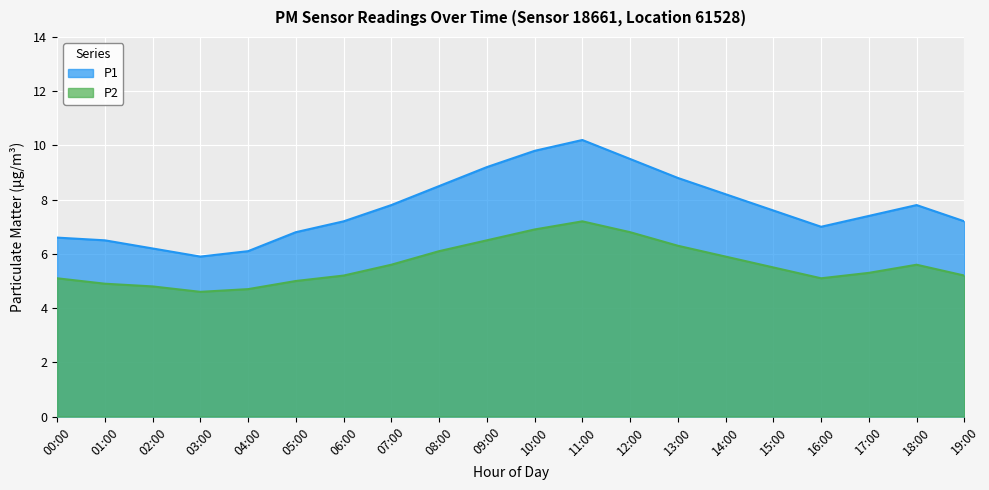

True or false: P1 and P2 cross at least once.

False